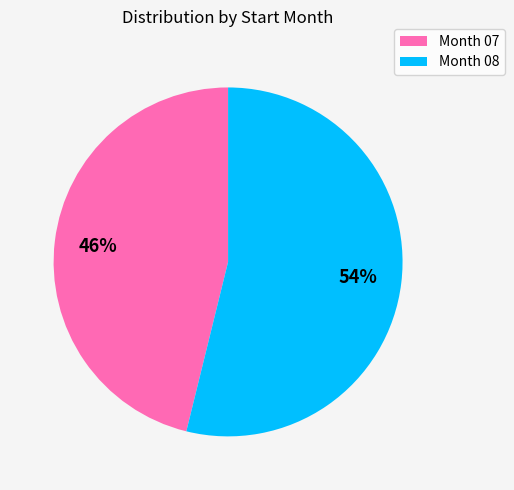

Does any single category account for the majority?

Yes